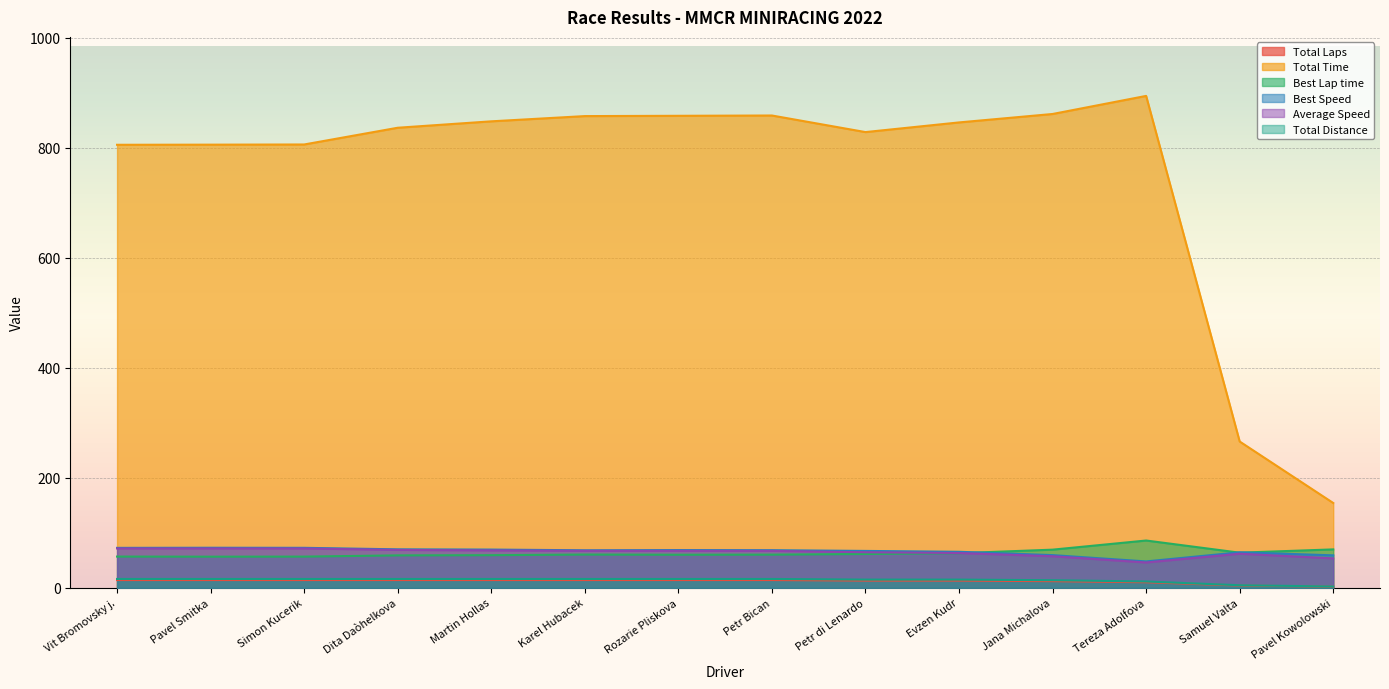

Which series has the largest range (max minus min)?

Total Time